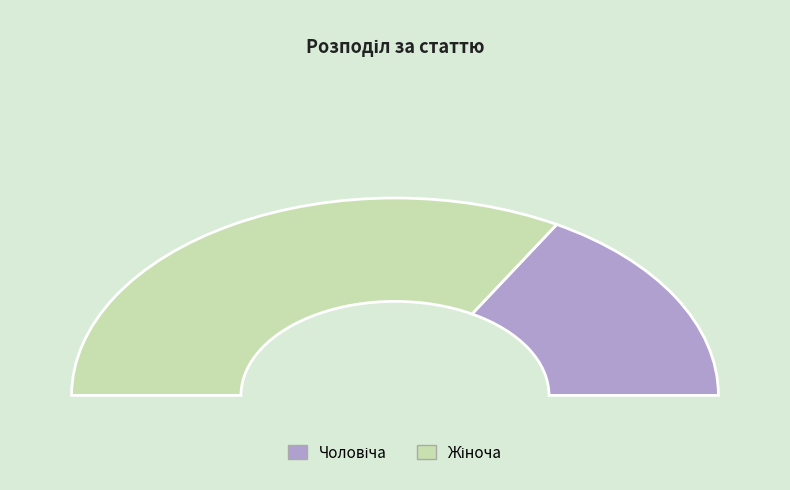

Which category has the biggest portion of the pie?

Жіноча